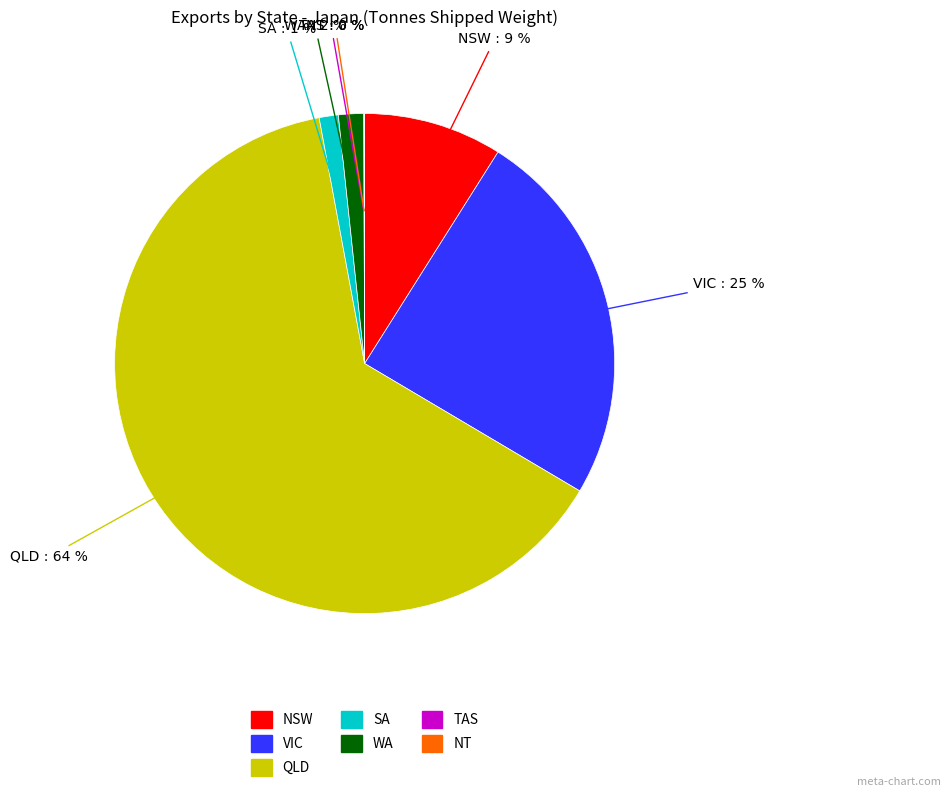

What is the largest slice in the pie chart?

QLD